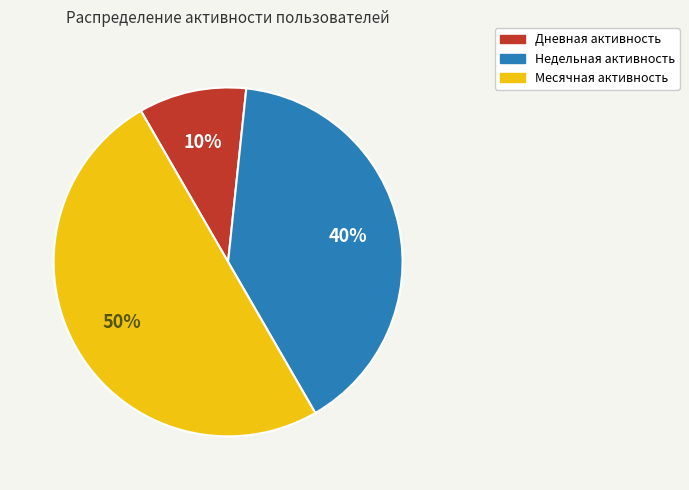

Is Недельная the majority of the pie?

No